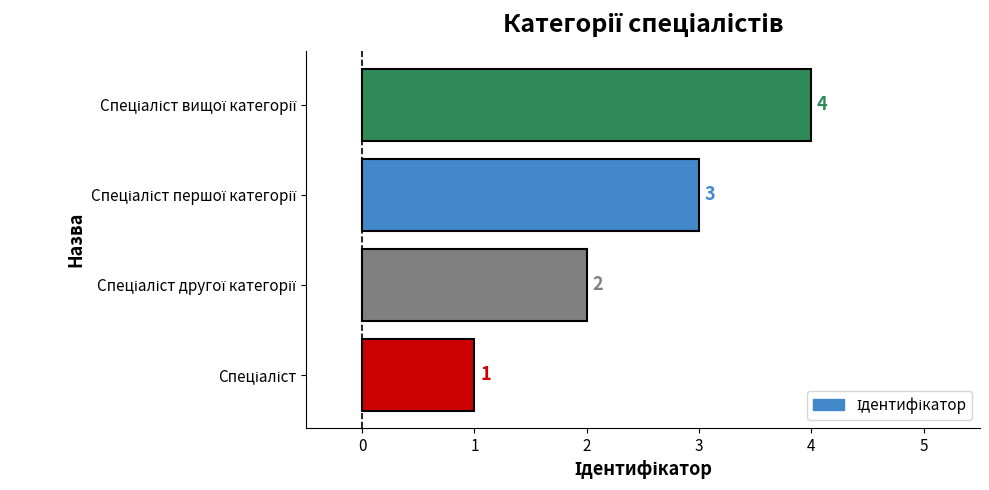

What is the sum of all values?

10